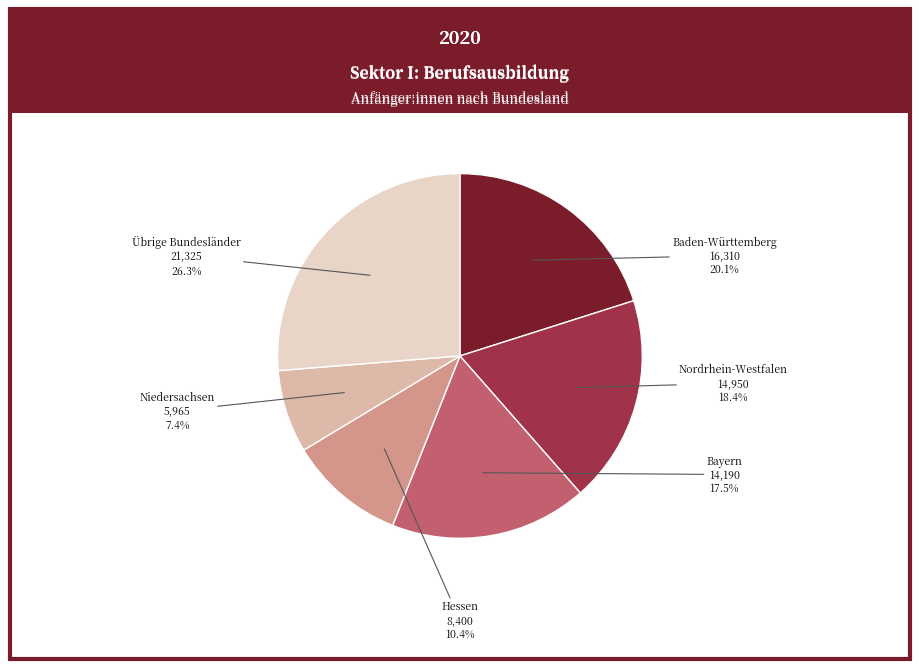

Does Baden-Württemberg account for over 50% of the chart?

No